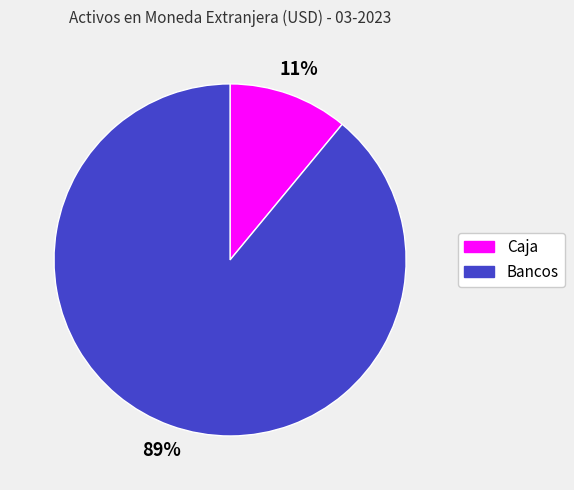

To the nearest percent, what portion does Bancos represent?

89%